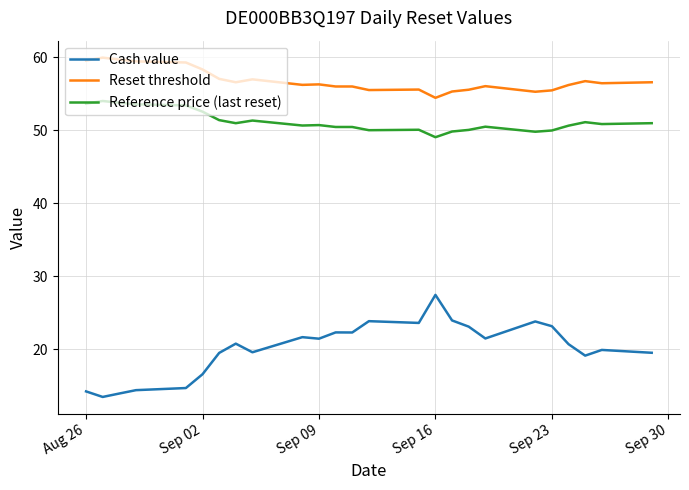

Rank the series by their average value, from lowest to highest.

Cash value, Reference price (last reset), Reset threshold